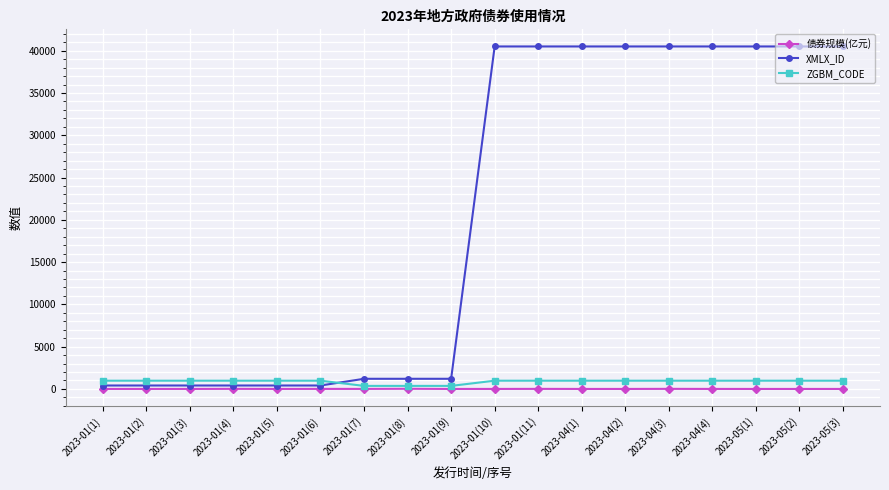

How many intersections are there between XMLX_ID and ZGBM_CODE?

1